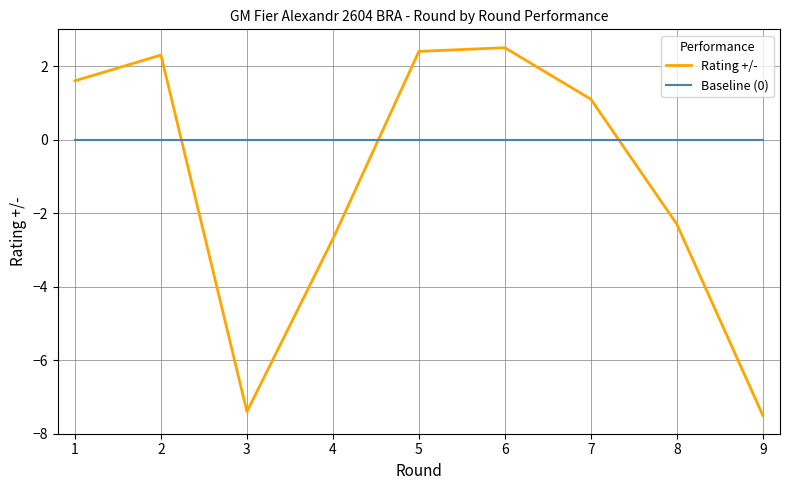

Where do Rating +/- and Baseline (0) first cross each other?

2 and 3